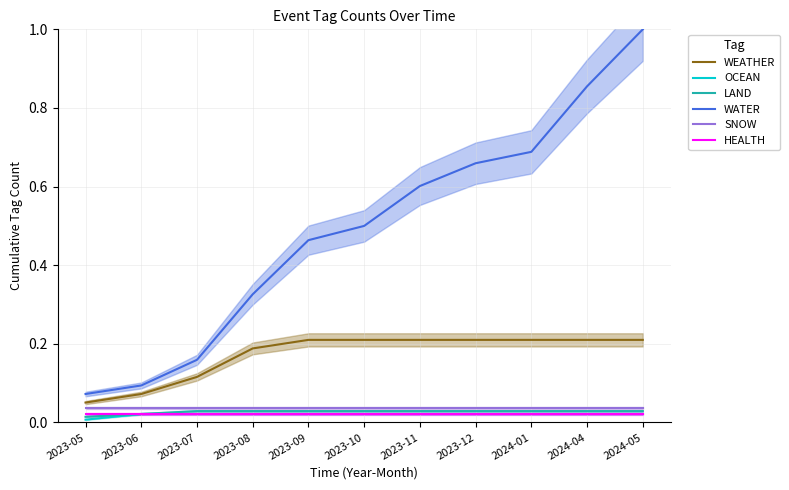

Which series changed the most between 2023-11 and 2024-05?

WATER